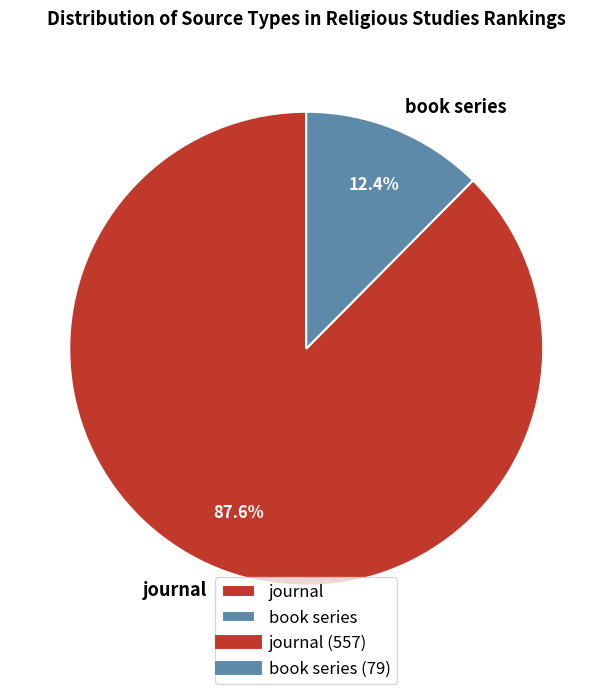

Which category accounts for the majority?

journal